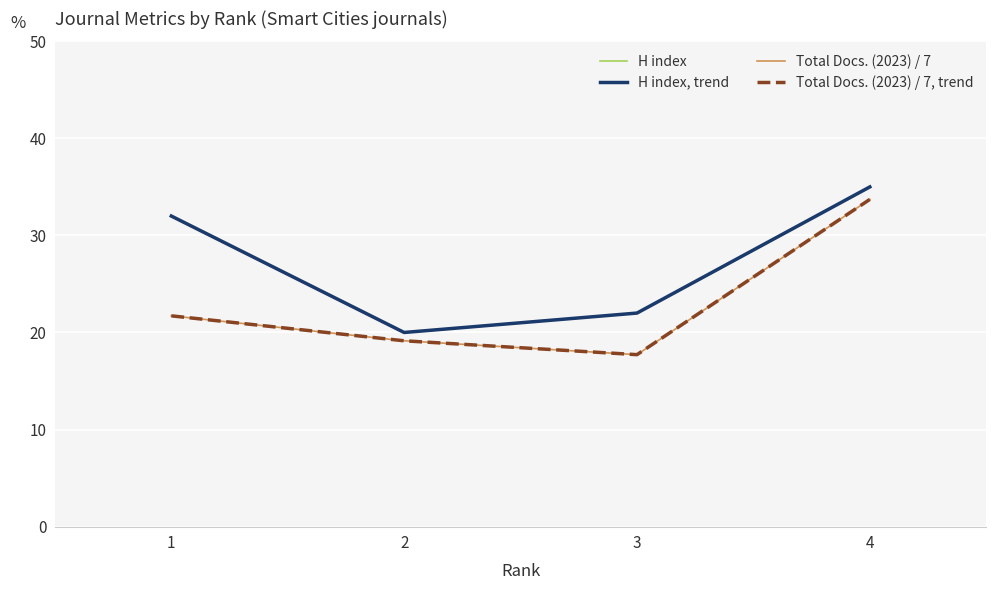

What is the average value of the Total Docs. (2023) / 7 series?

23.1